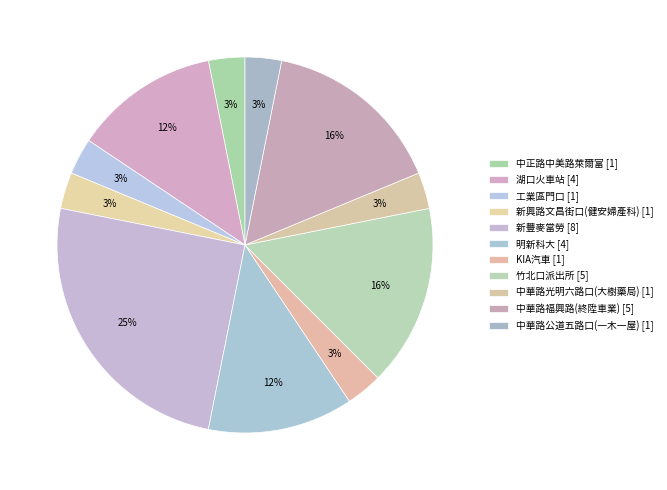

Which category has the smallest portion of the pie?

中正路中美路萊爾富